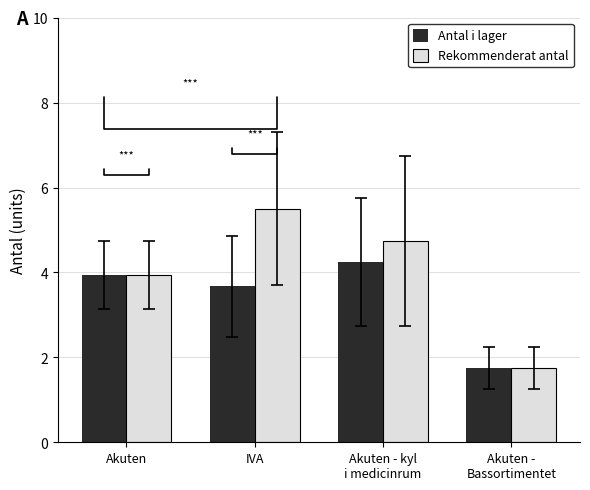

What is the sum of the Antal i lager values at Akuten - kyl
i medicinrum and Akuten -
Bassortimentet?

6.0